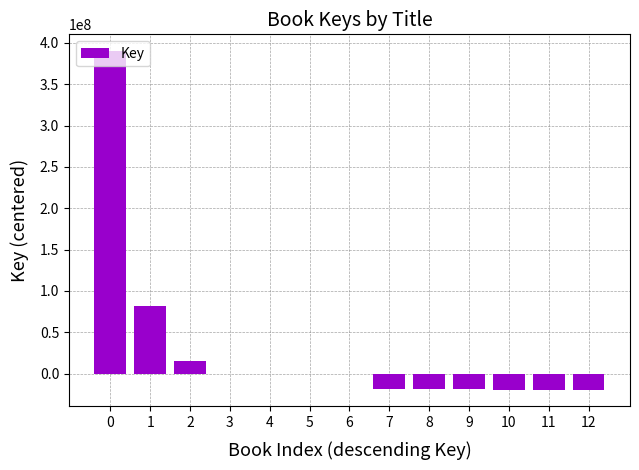

How many categories are shown in the chart?

13